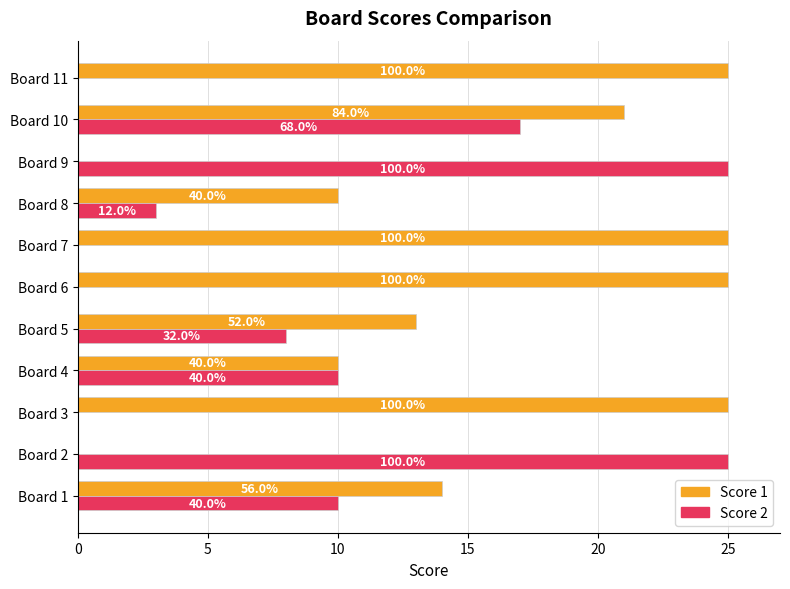

Reading right to left, transcribe all the data shown in this chart.

Score 1: 25	21	0	10	25	25	13	10	25	0	14
Score 2: 0	17	25	3	0	0	8	10	0	25	10